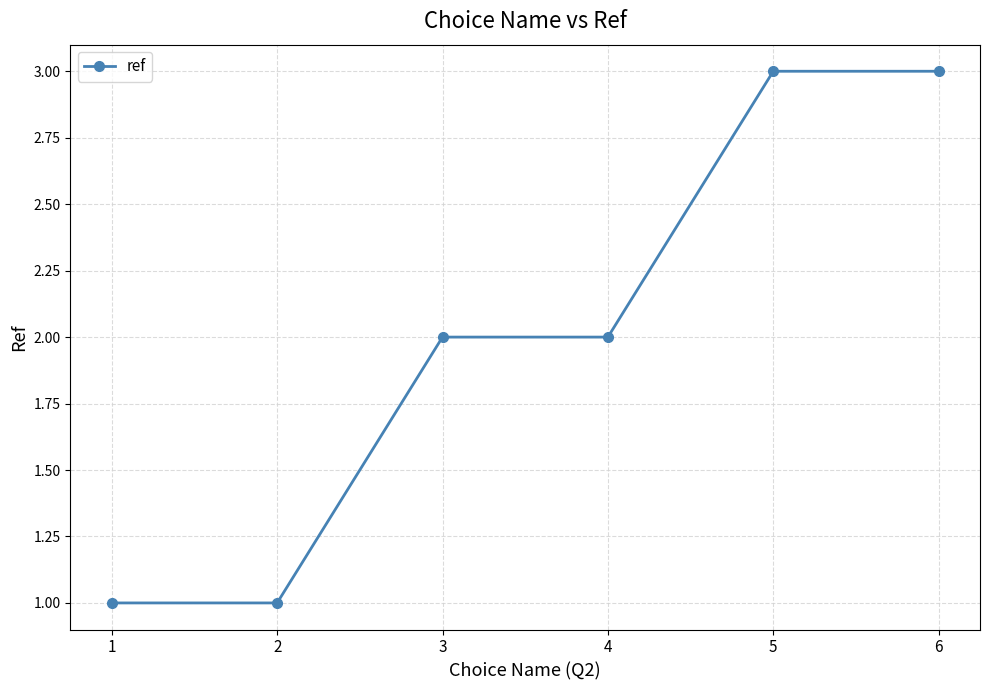

What is the change in value from 3 to 6?

+1